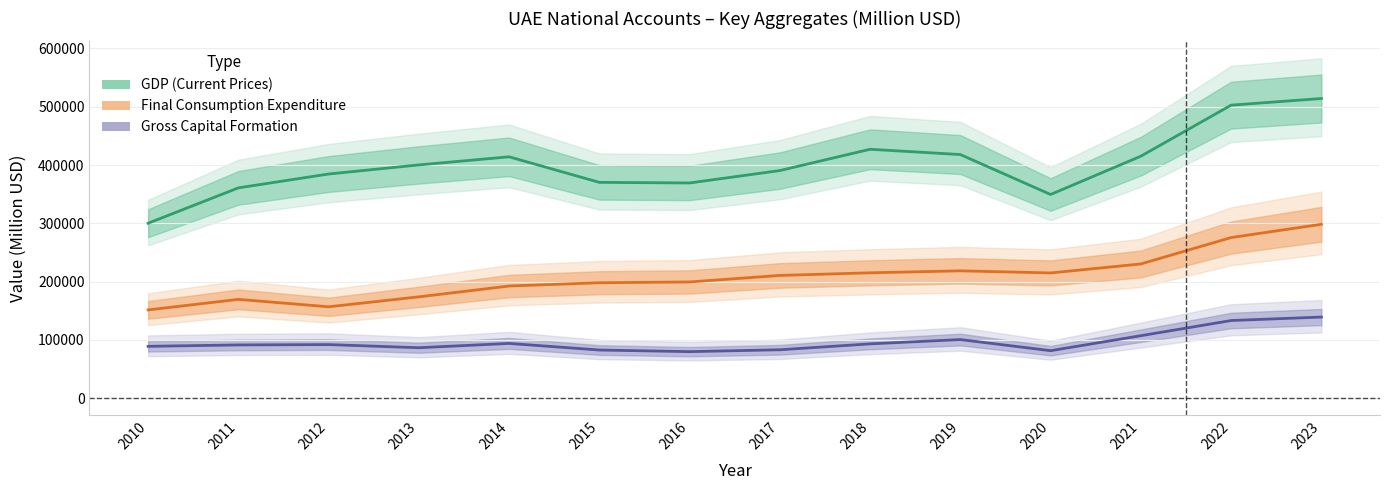

At which label does Final Consumption reach its minimum?

2010